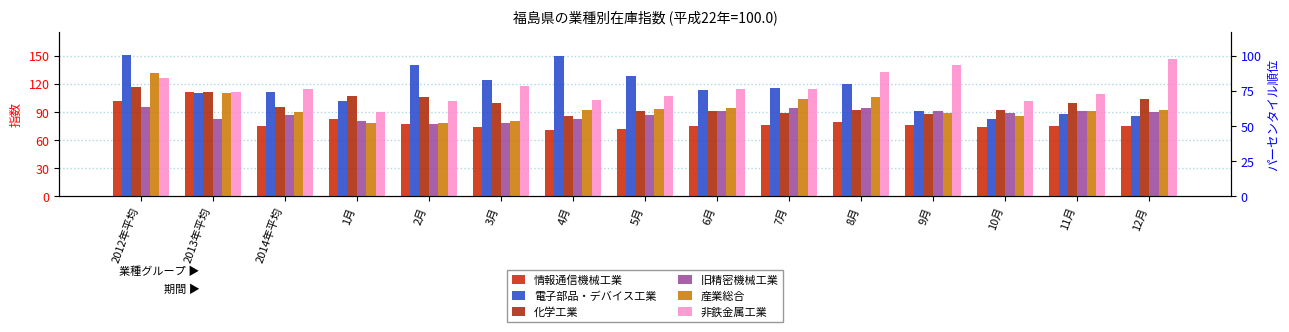

At how many categories does at least one series exceed 104?

14